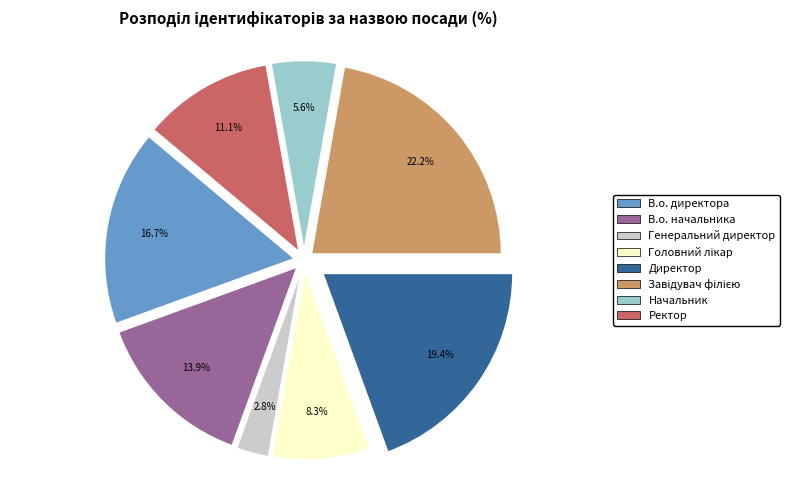

To the nearest percent, what portion does Начальник represent?

6%